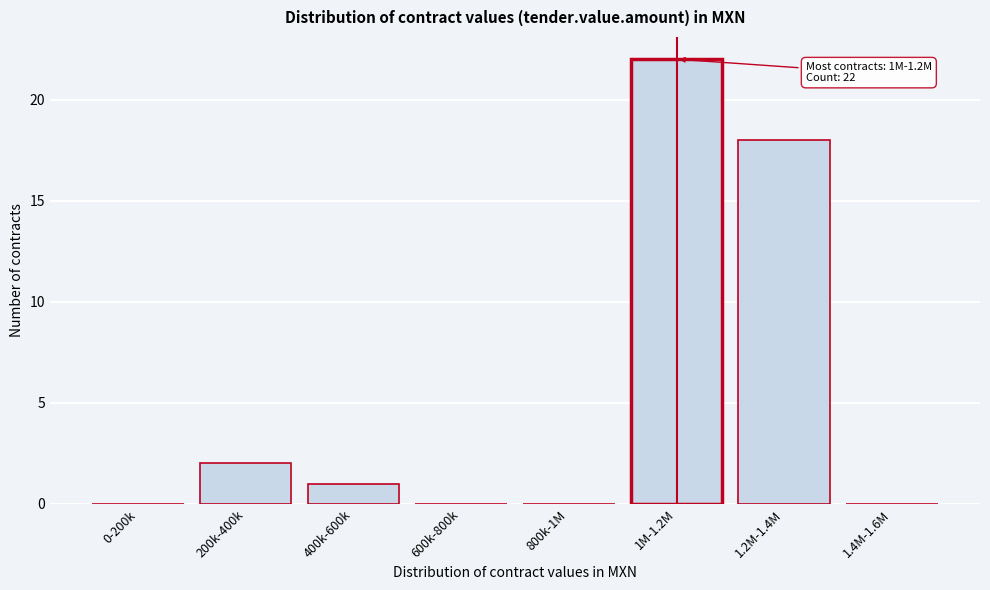

Reading left to right, extract all data points from this chart.

0-200k=0	200k-400k=2	400k-600k=1	600k-800k=0	800k-1M=0	1M-1.2M=22	1.2M-1.4M=18	1.4M-1.6M=0